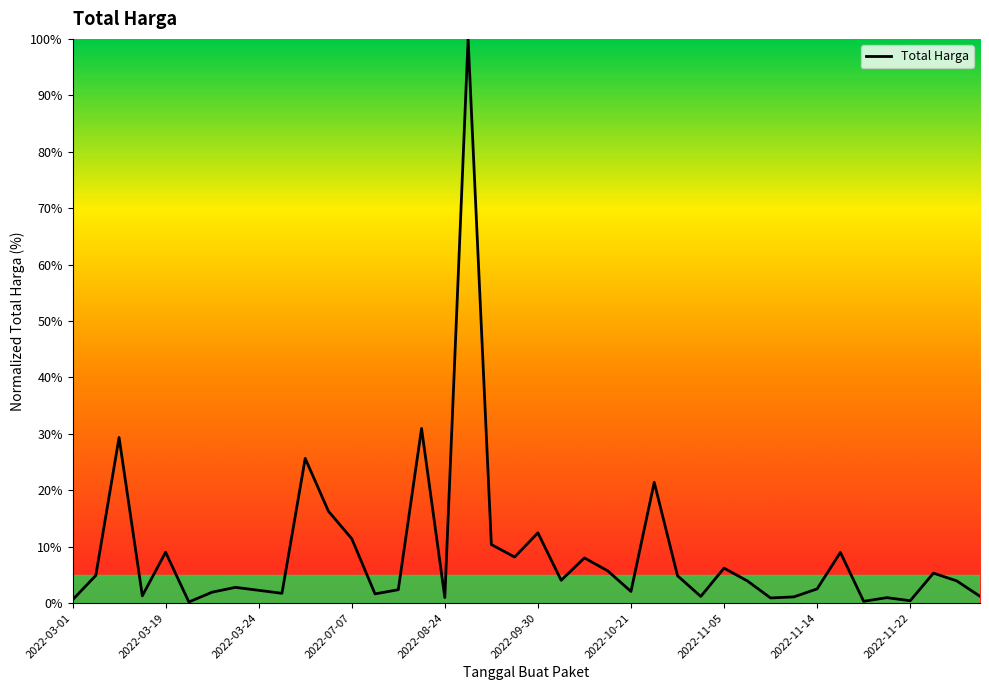

What is the difference between the maximum and minimum values?

99.8